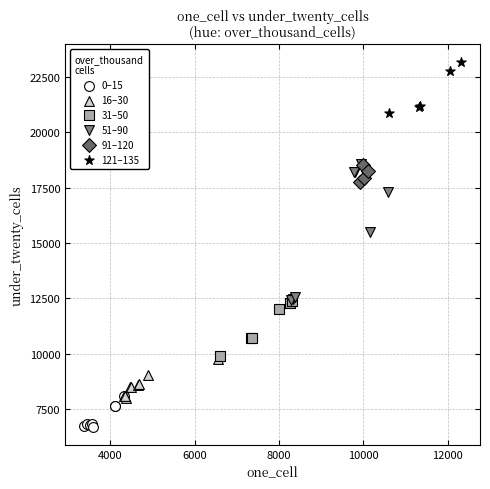

Which series has the largest Y range (max minus min)?

51–90